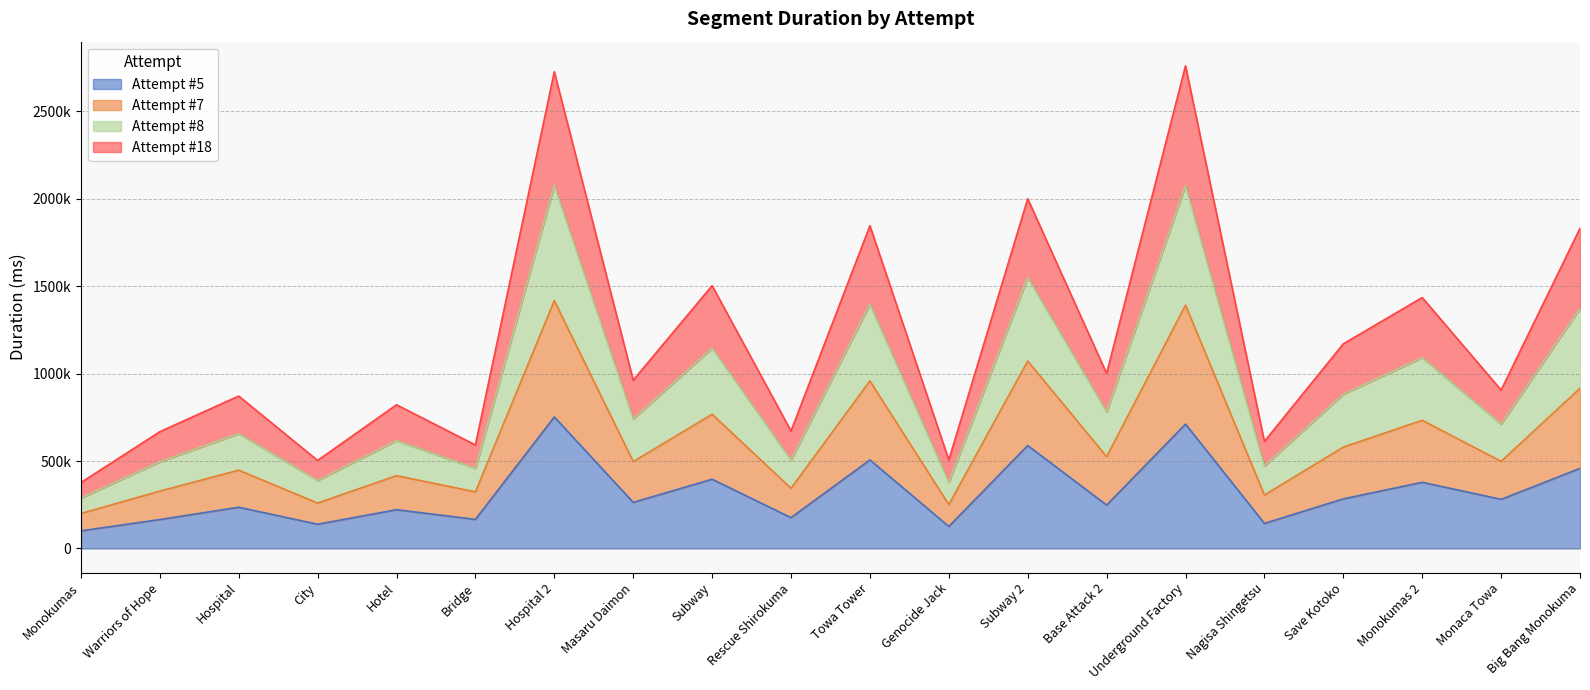

Is the value of Attempt #18 at Hospital 2 greater than the value of Attempt #5 at Subway 2?

Yes